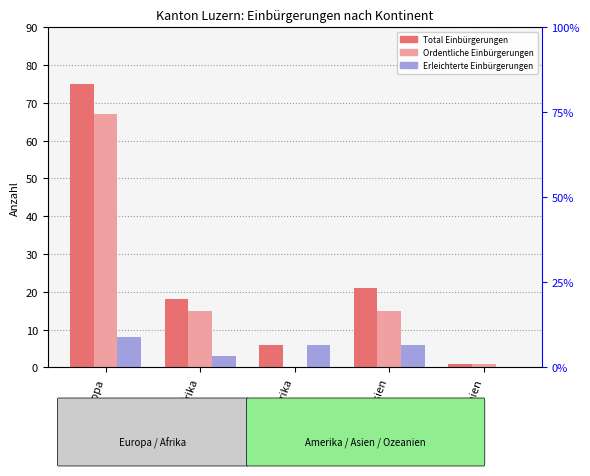

What is the difference between the Ordentliche Einbürgerungen values at Ozeanien and Europa?

66